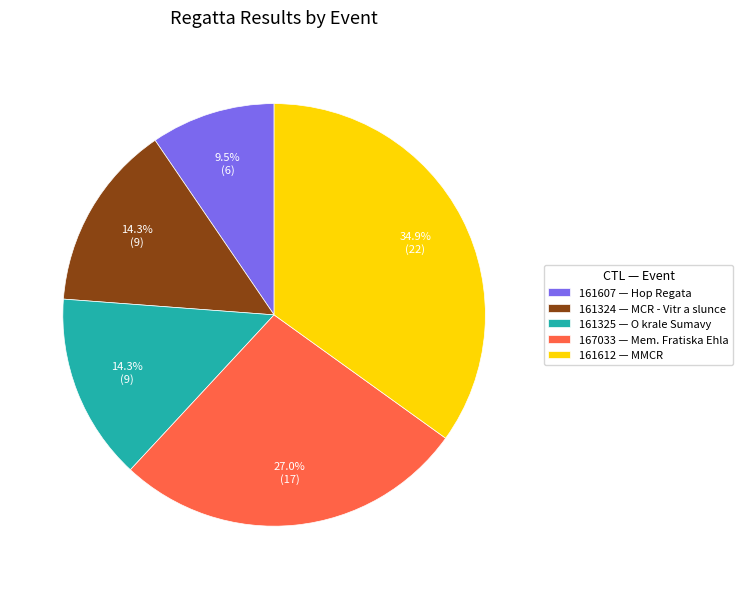

Is there a majority slice in this chart?

No